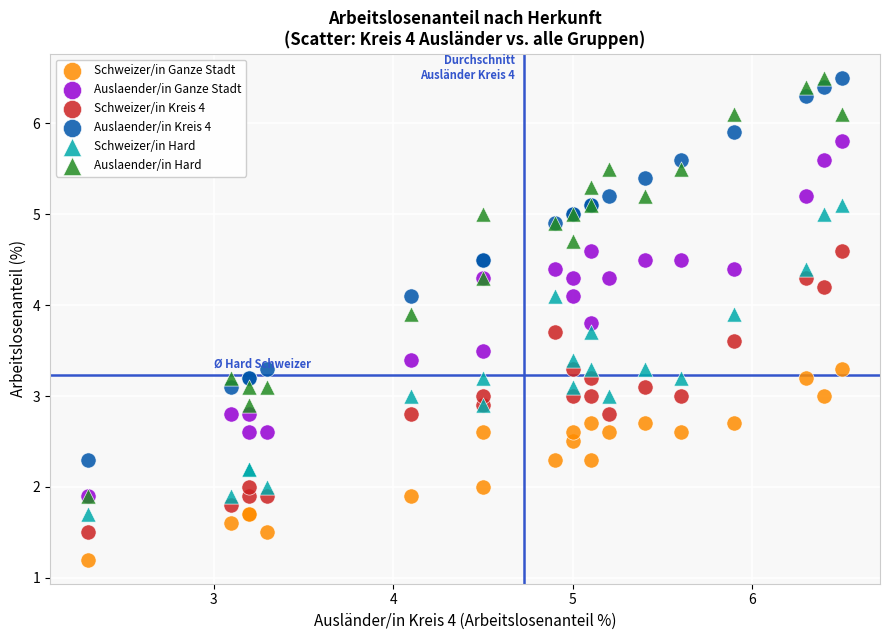

Which series has the widest spread of Y values?

Auslaender/in Hard